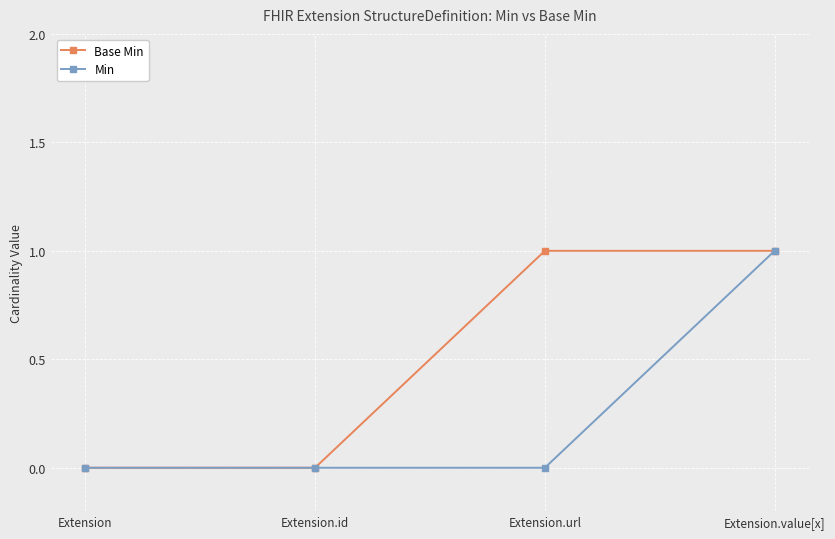

At which category is the sum across all series the highest?

Extension.value[x]